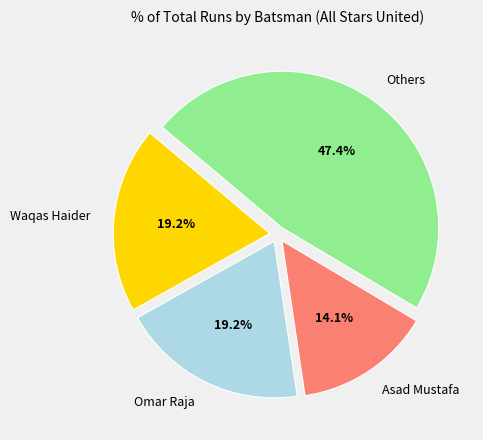

Which has a higher value, Omar Raja or Asad Mustafa?

Omar Raja